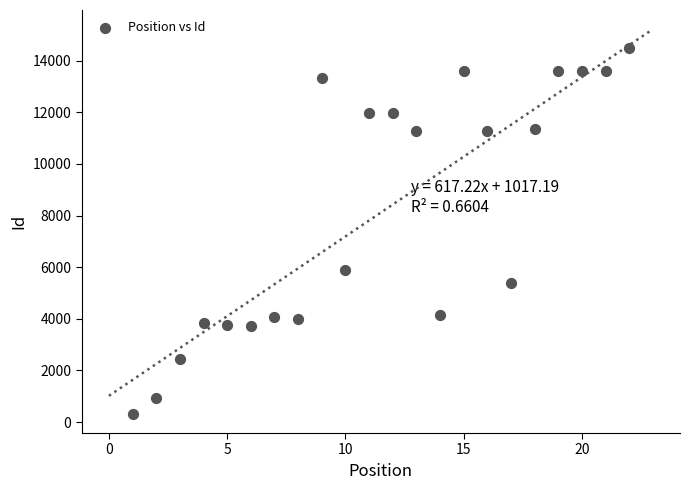

What is the range of Y values (max minus min)?

14177